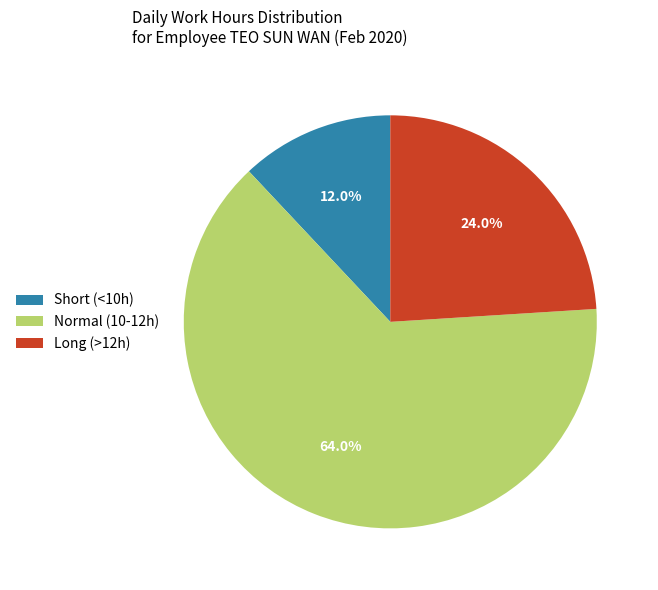

What is the smallest slice in the pie chart?

Short (<10h)